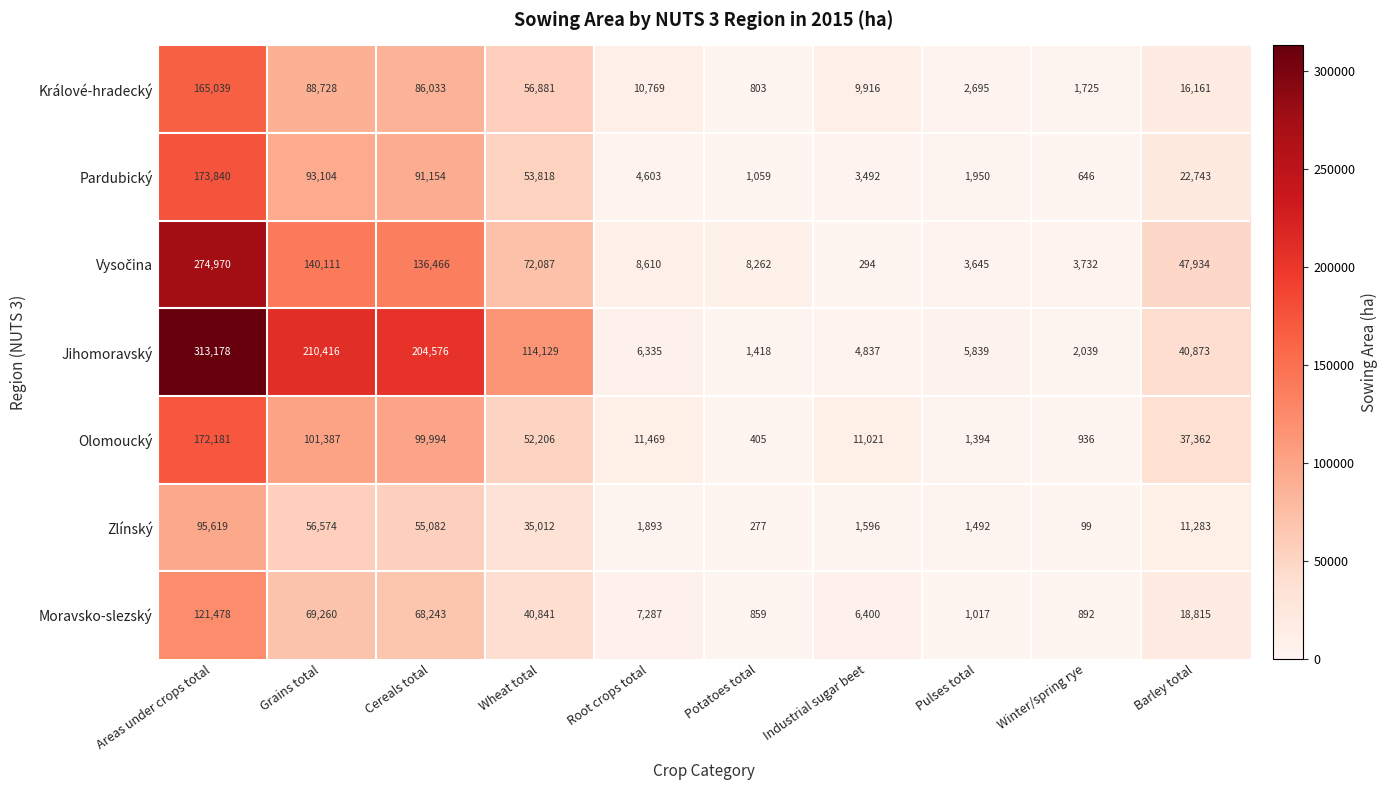

Which series has the largest range (max minus min)?

Jihomoravský